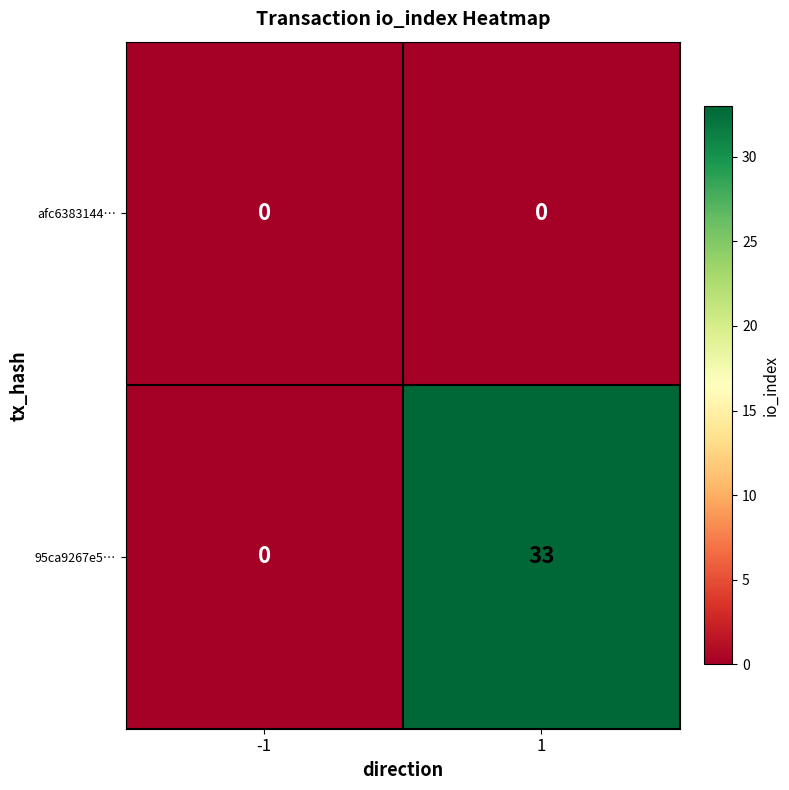

At how many categories does at least one series exceed 31?

1